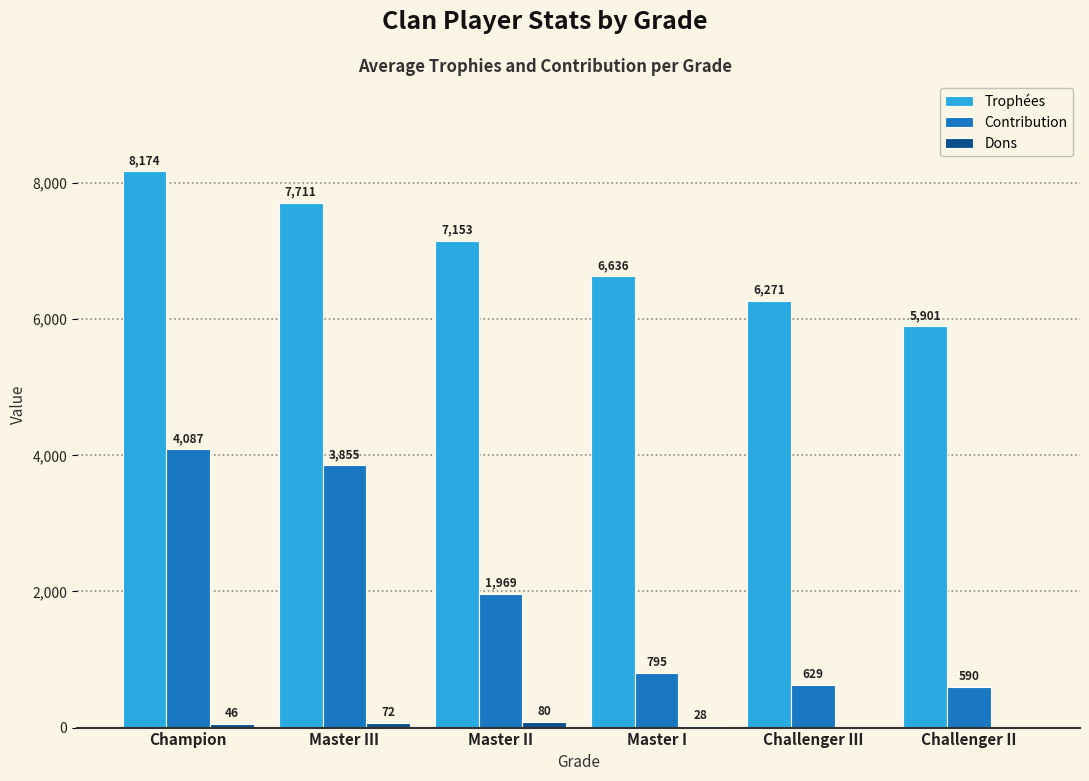

Where does the Contribution series first go above 1969?

Champion